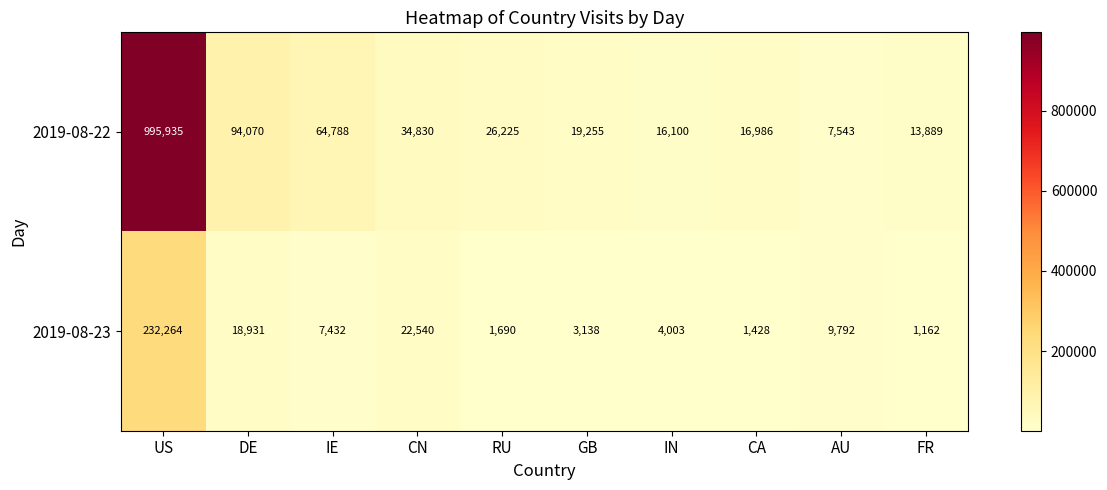

Which series has the largest total across all categories?

2019-08-22